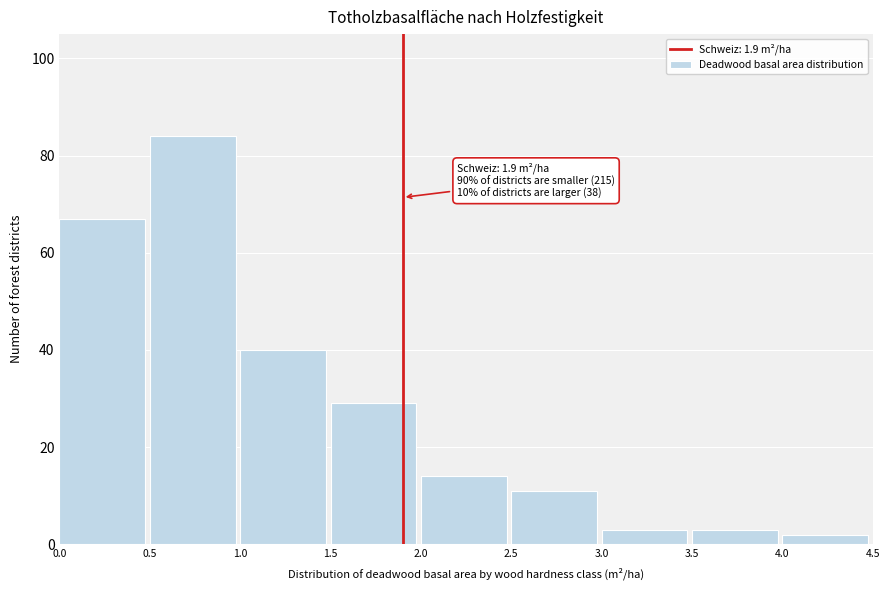

Over which range of the x-axis is the bar tallest?

0.5 to 1.0